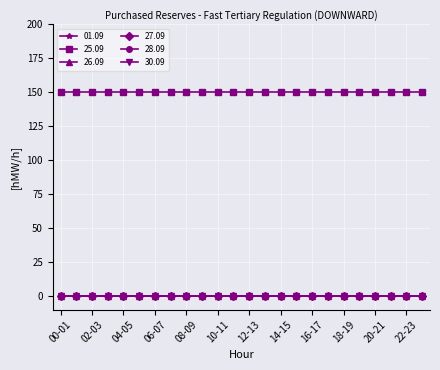

True or false: 27.09 and 26.09 intersect in this chart.

False